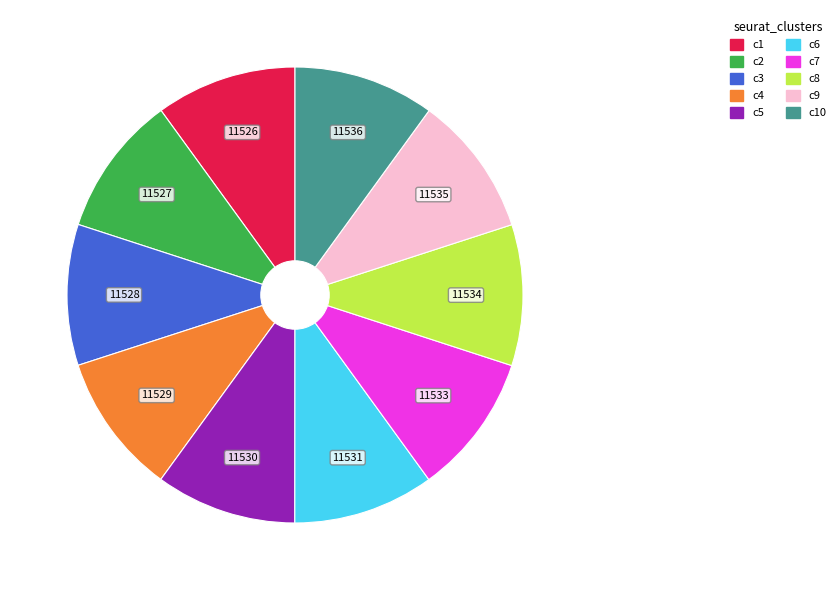

Does any single category account for the majority?

No